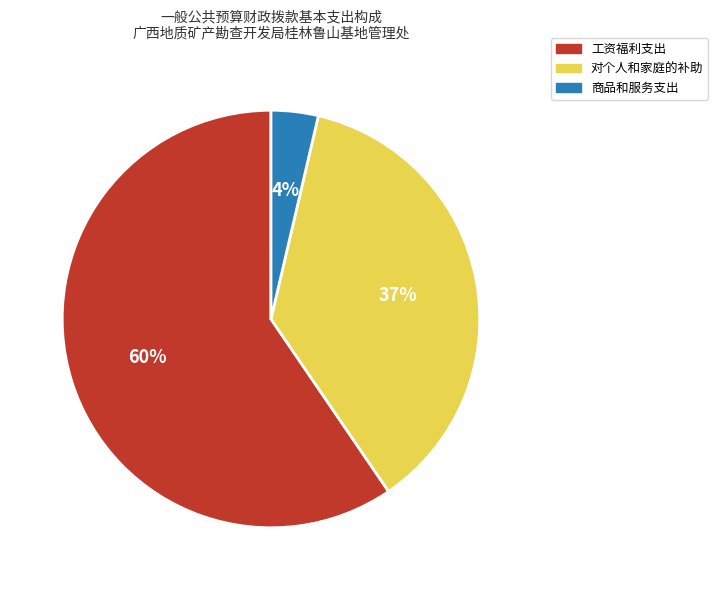

Which category has the biggest portion of the pie?

工资福利支出